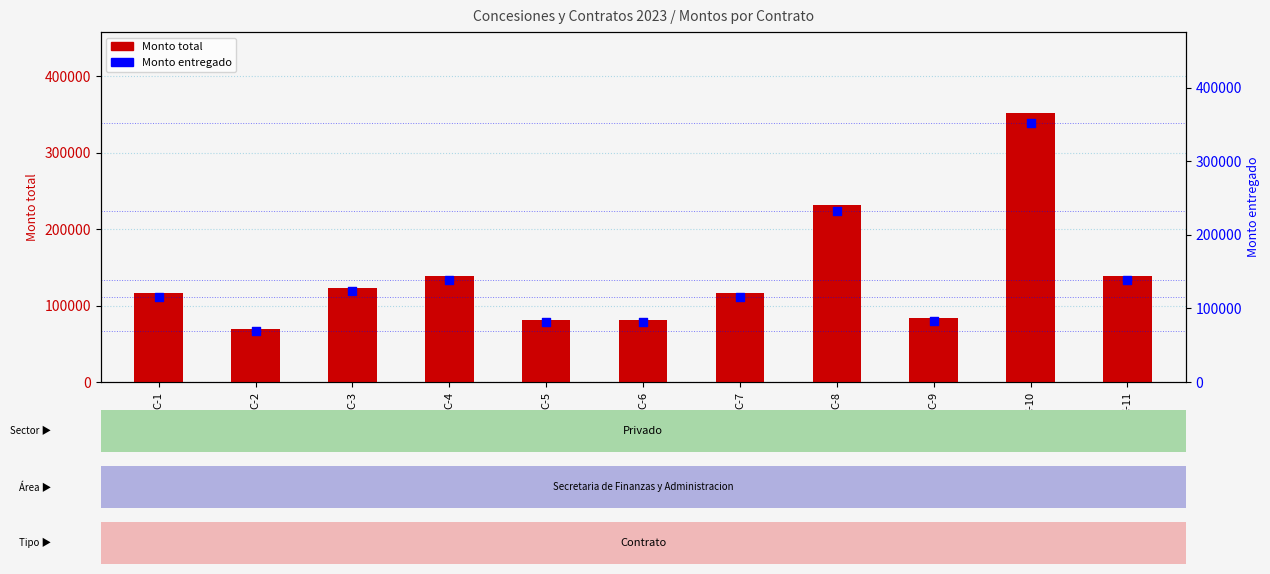

What is the total value across all series at C-1?

232000